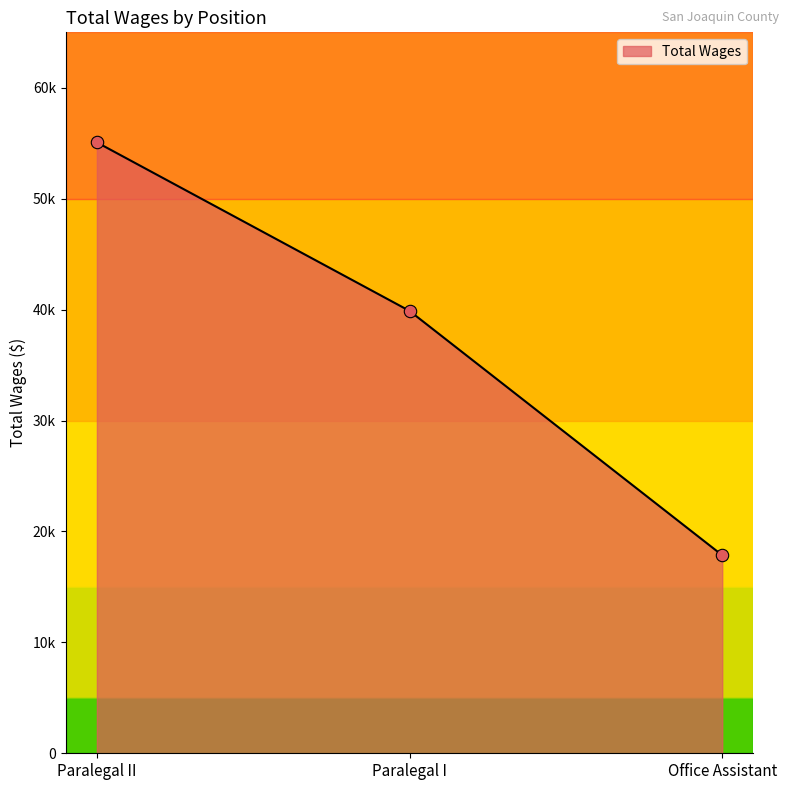

What is the ratio of the value at Paralegal I to the value at Paralegal II?

0.7